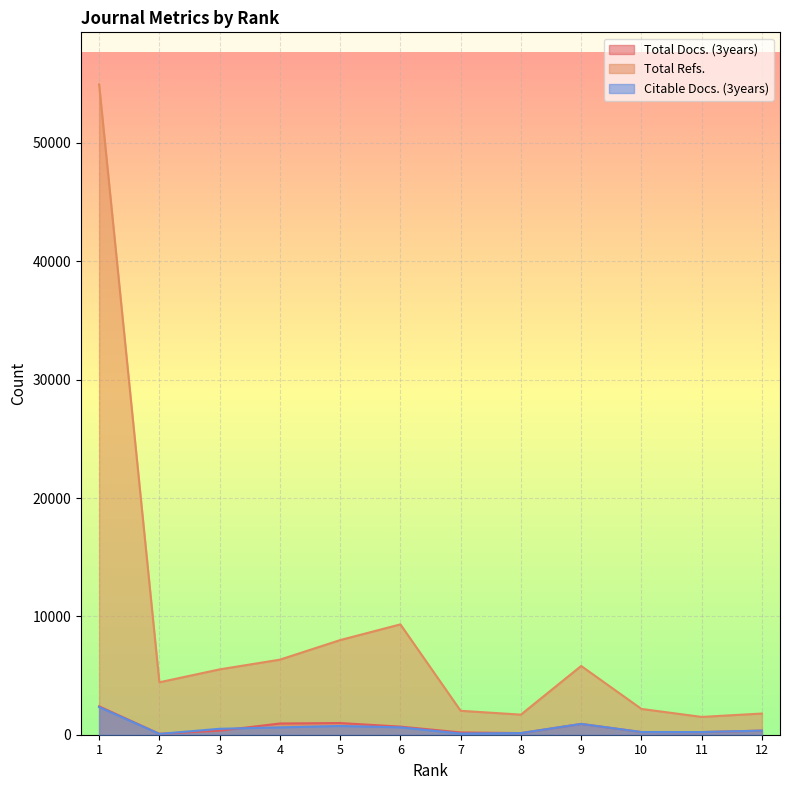

True or false: Total Refs. and Citable Docs. (3years) cross at least once.

False